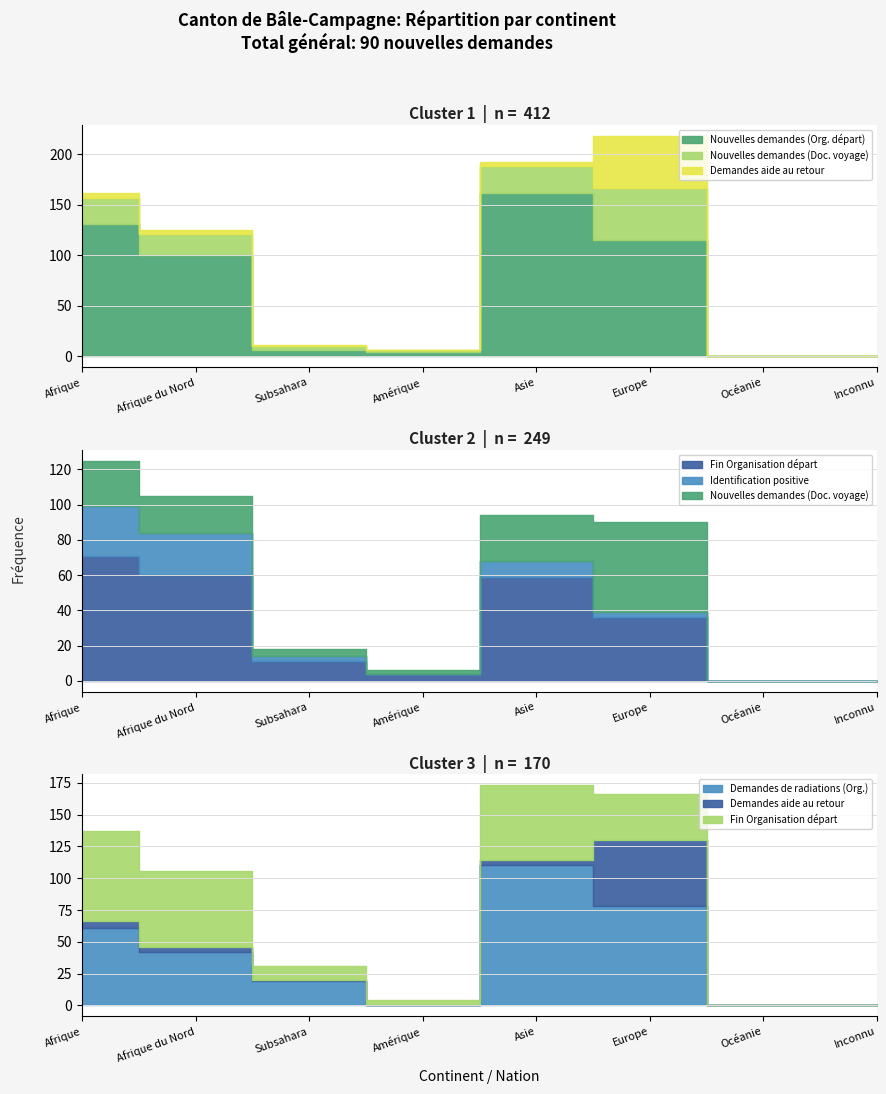

Is the value of Fin Organisation départ at Afrique du Nord greater than the value of Demandes de radiations (Org.) at Afrique du Nord?

Yes